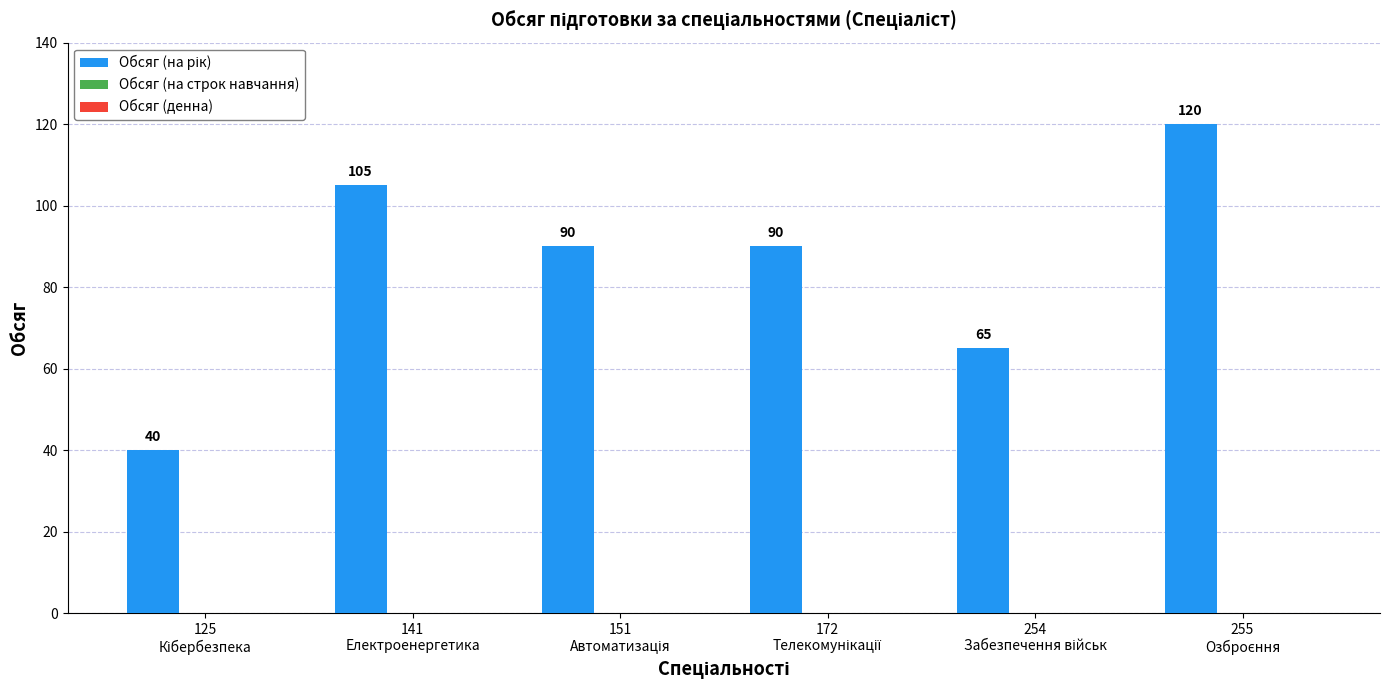

Does the chart contain any negative values?

No